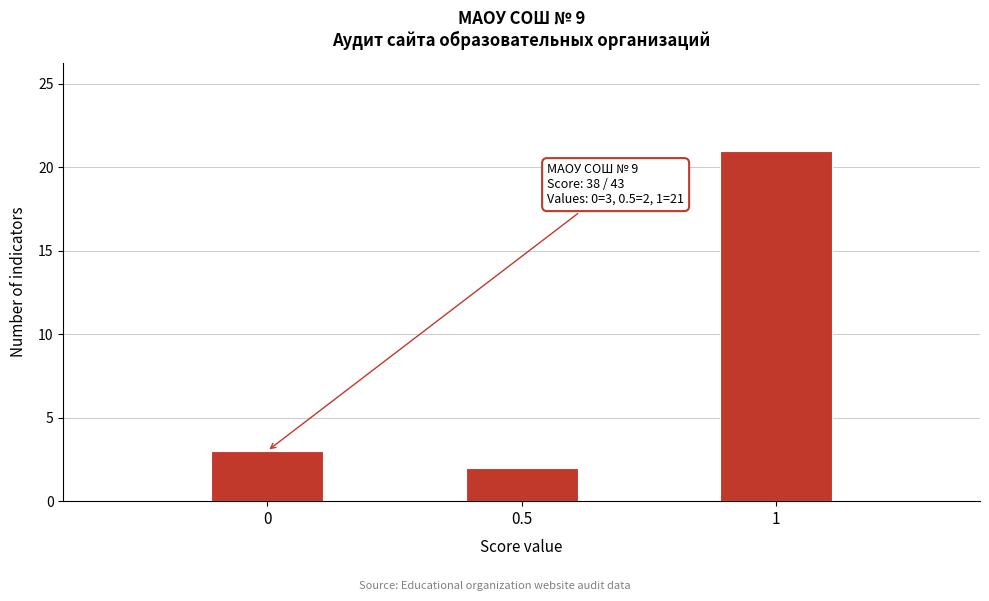

Reading left to right, transcribe all the data shown in this chart.

3	2	21